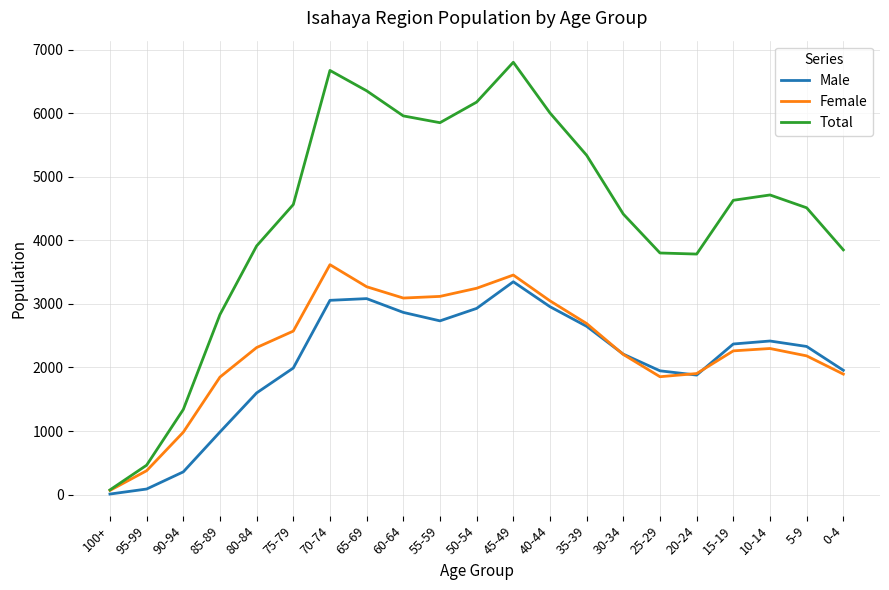

At which label does Female reach its peak?

70-74